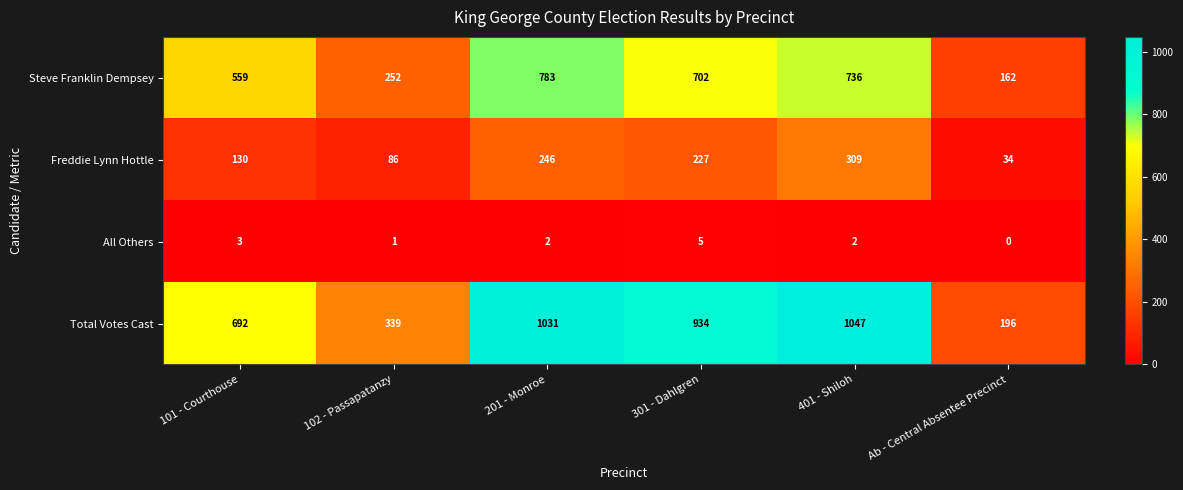

At which label does Total Votes Cast first exceed 934?

201 - Monroe